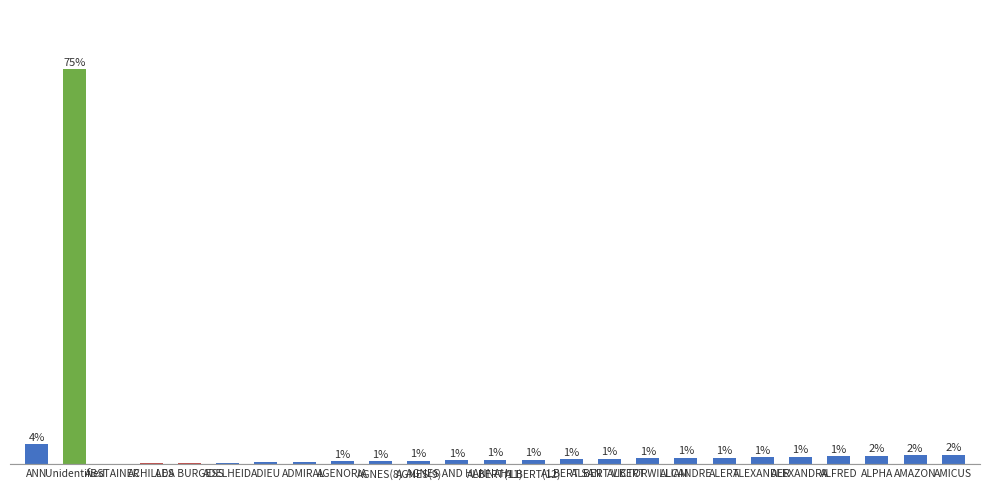

What is the label of the 8th bar from the left?

ADMIRAL